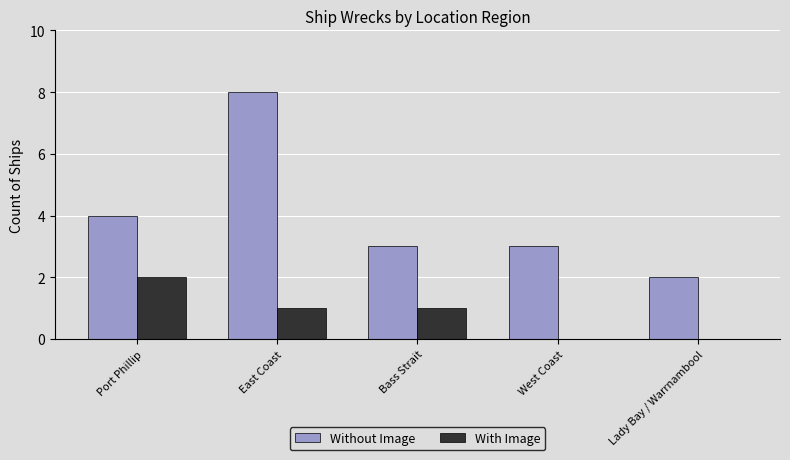

How many distinct data groups are displayed?

2